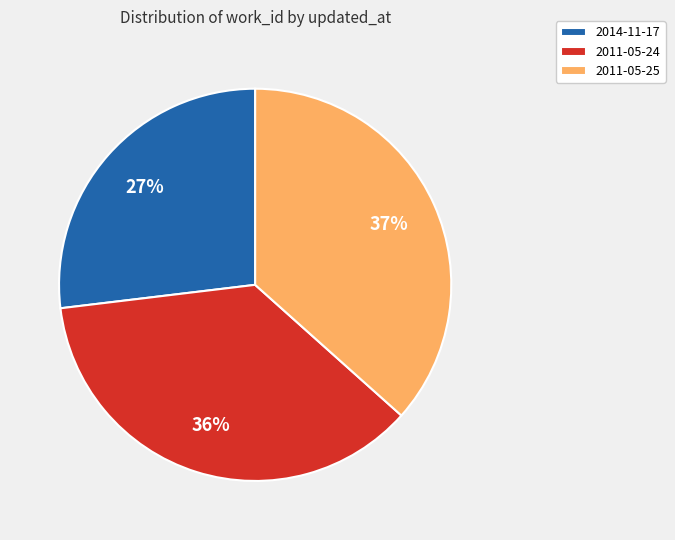

Between 2011-05-24 and 2014-11-17, which is larger?

2011-05-24